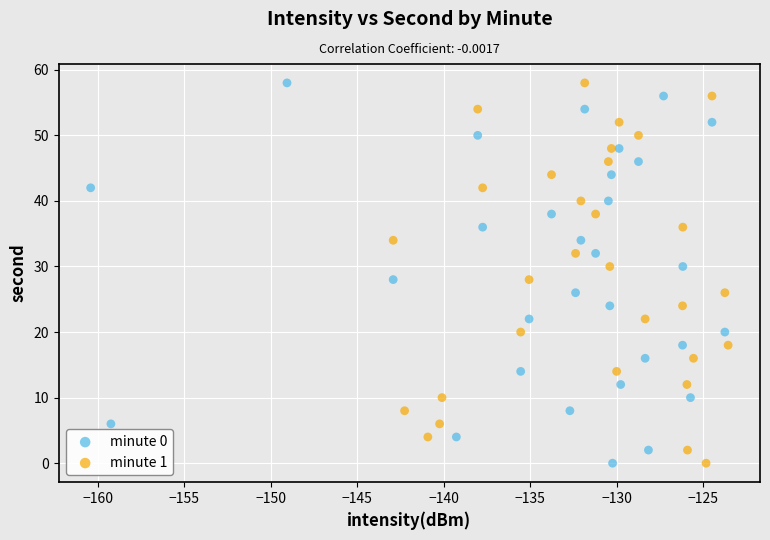

What are all the series names shown in the legend?

minute 0, minute 1